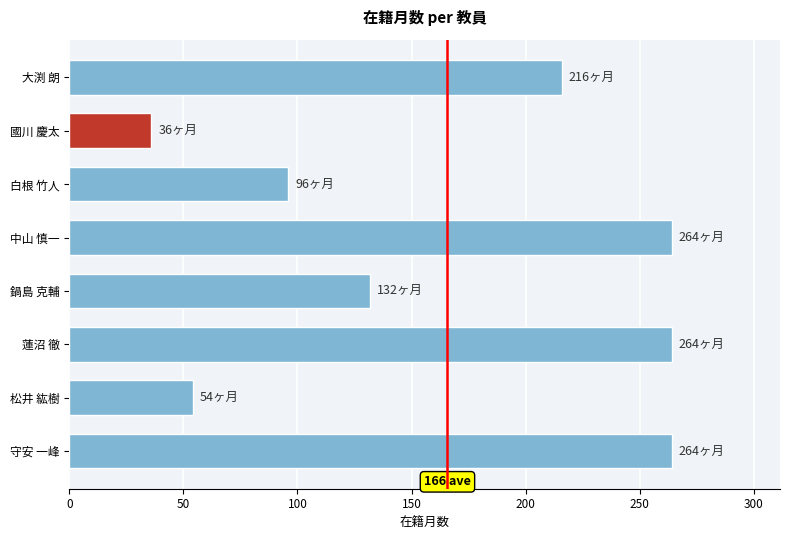

What is the sum of all values?

1326